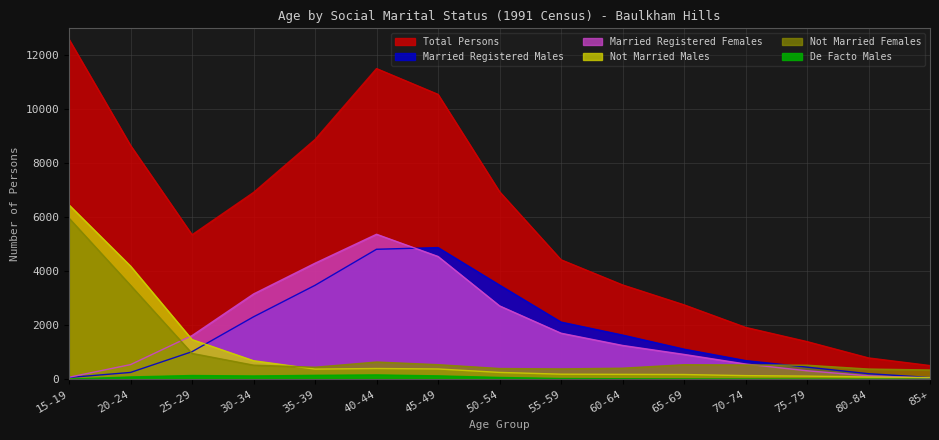

Rank the series by their maximum value, from highest to lowest.

Total Persons, Not Married Males, Not Married Females, Married Registered Females, Married Registered Males, De Facto Males